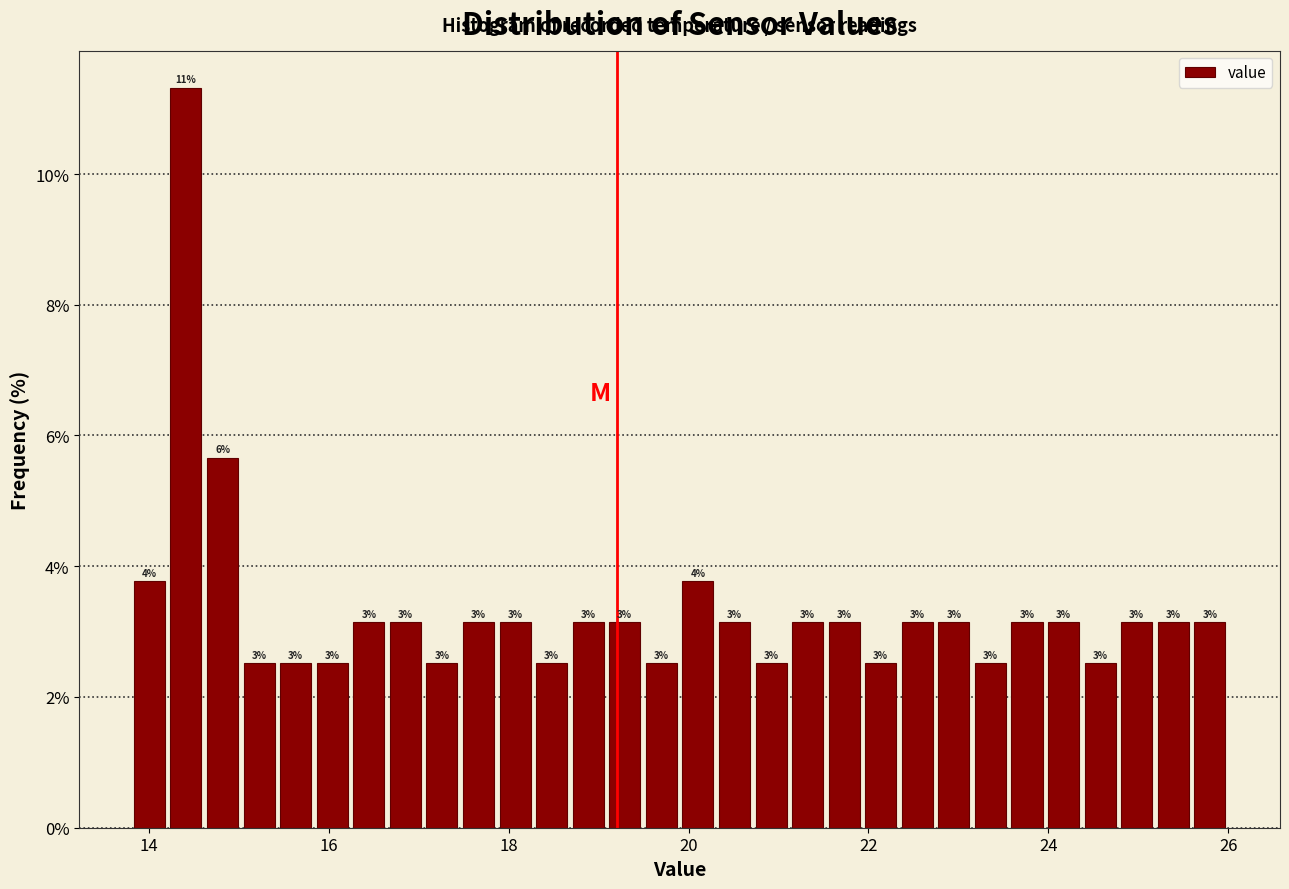

Around what value on the x-axis is the tallest bar? Give the approximate position of its centre, as read against the axis.

14.4